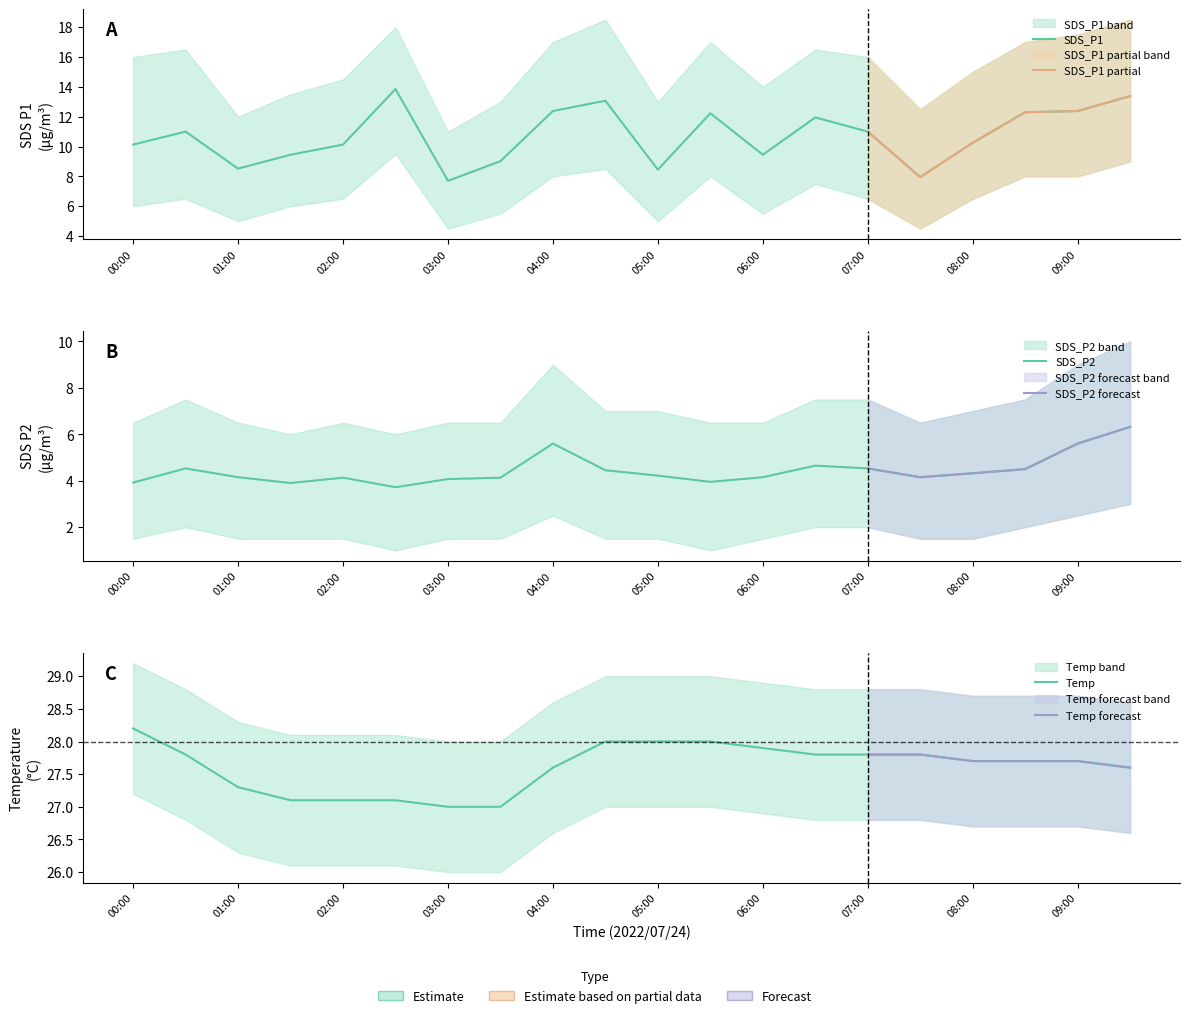

Which series has the largest total across all categories?

Temp